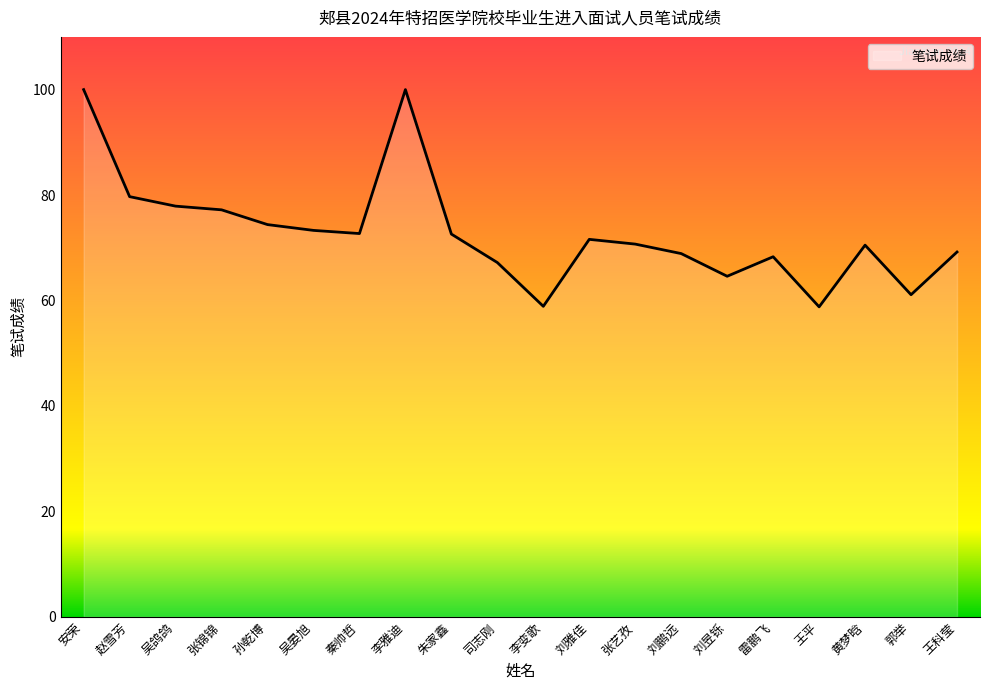

What is the change in value from 朱家鑫 to 刘鹏远?

-3.7